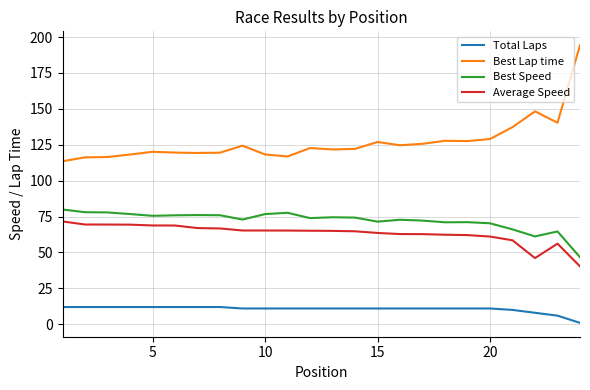

True or false: Total Laps and Best Lap time cross at least once.

False